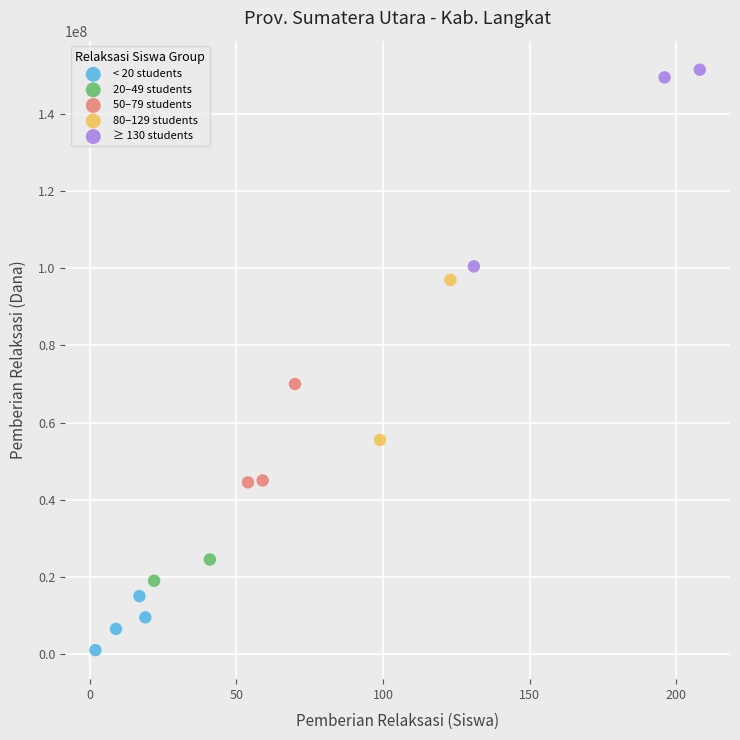

What are all the series names shown in the legend?

< 20 students, 20–49 students, 50–79 students, 80–129 students, ≥ 130 students